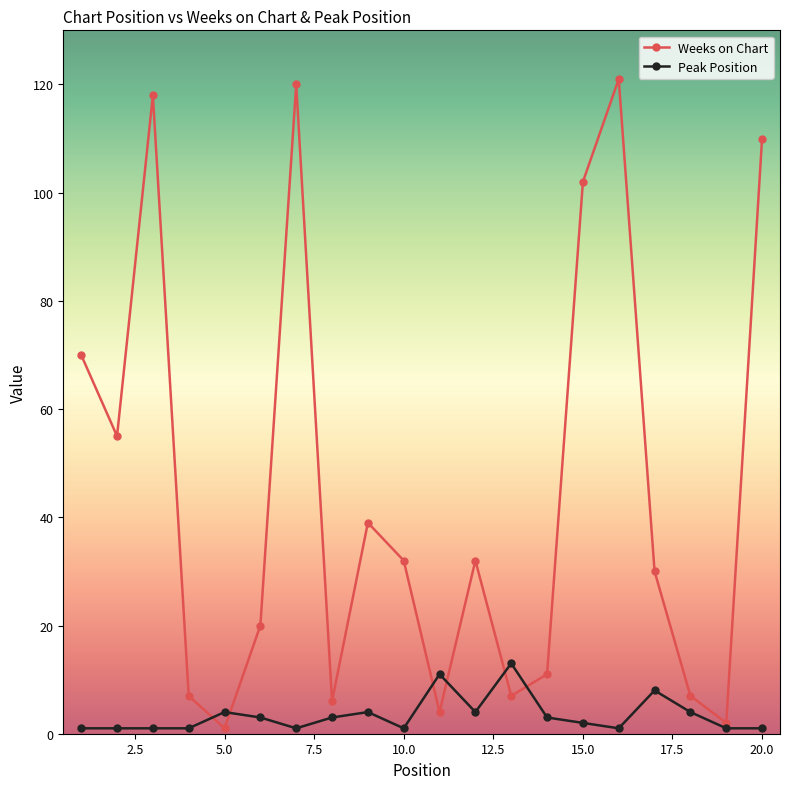

After their last crossing, which series has the higher values: Weeks on Chart or Peak Position?

Weeks on Chart